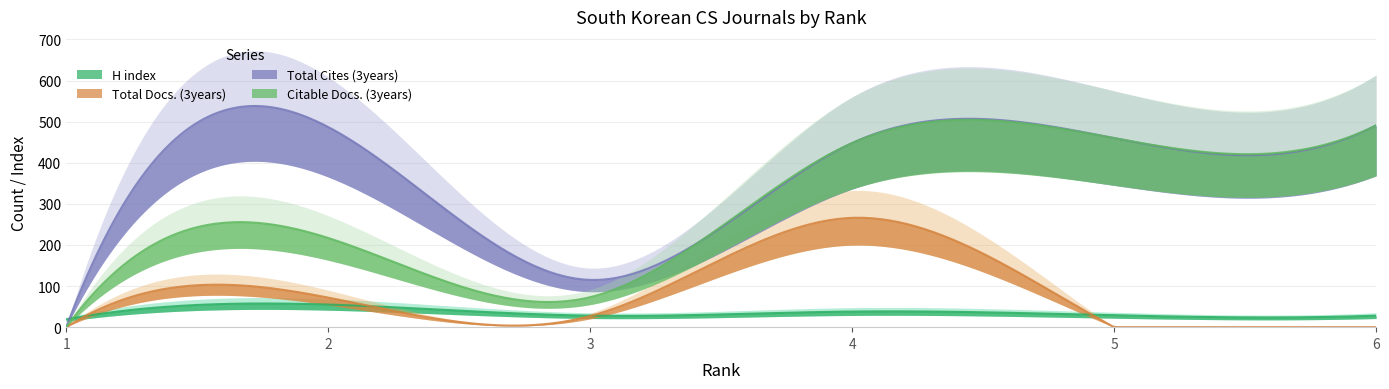

What is the difference between the highest and lowest values at 2?

432